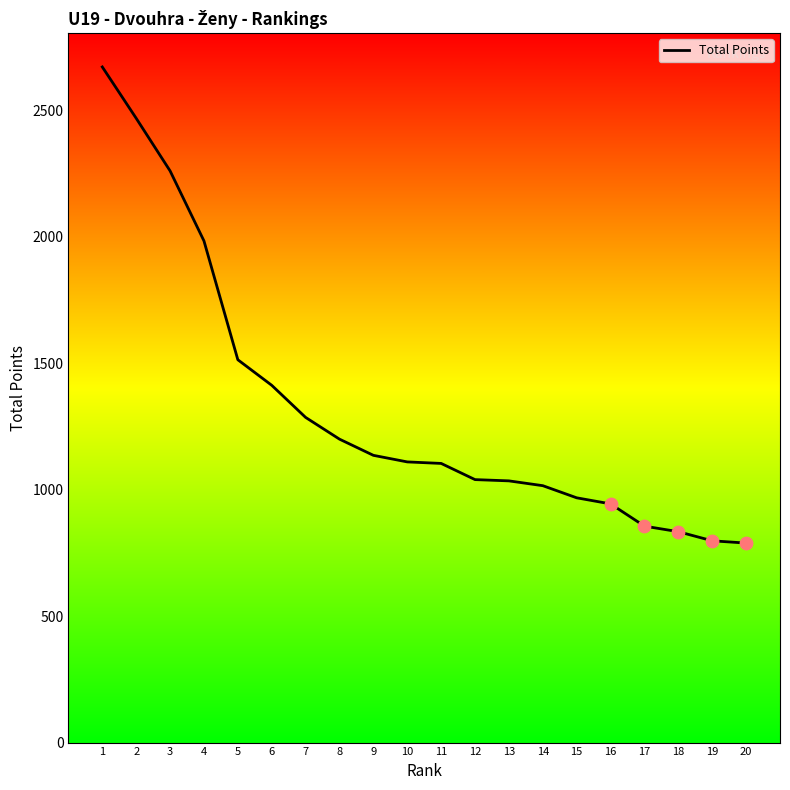

What is the ratio of the value at 14 to the value at 4?

0.5